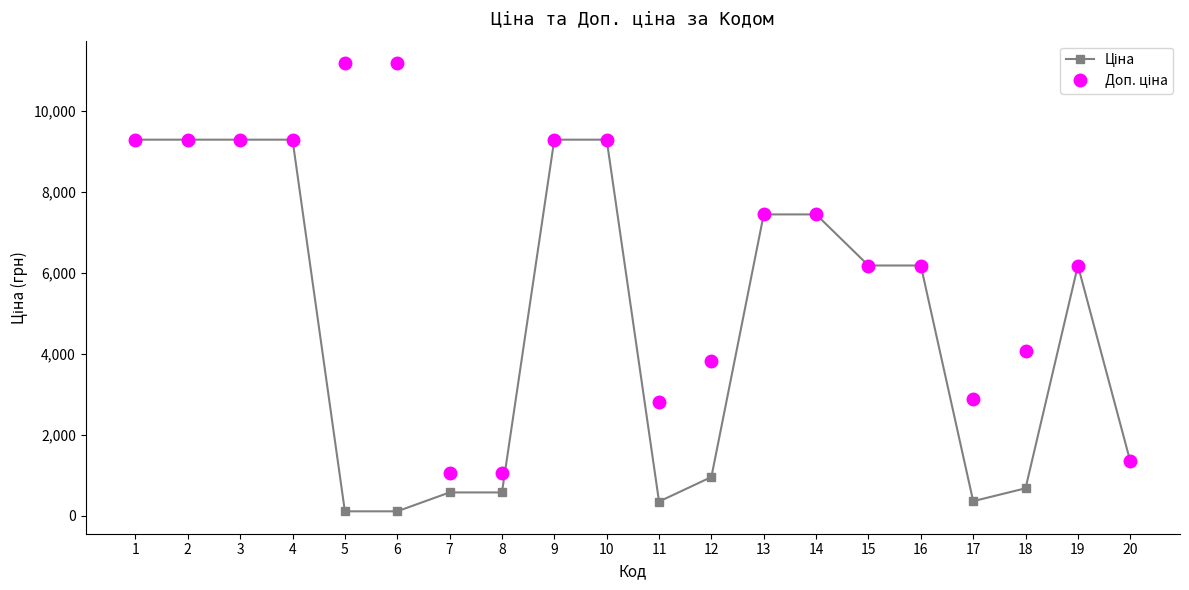

What is the total value across all series at 19?

12365.1